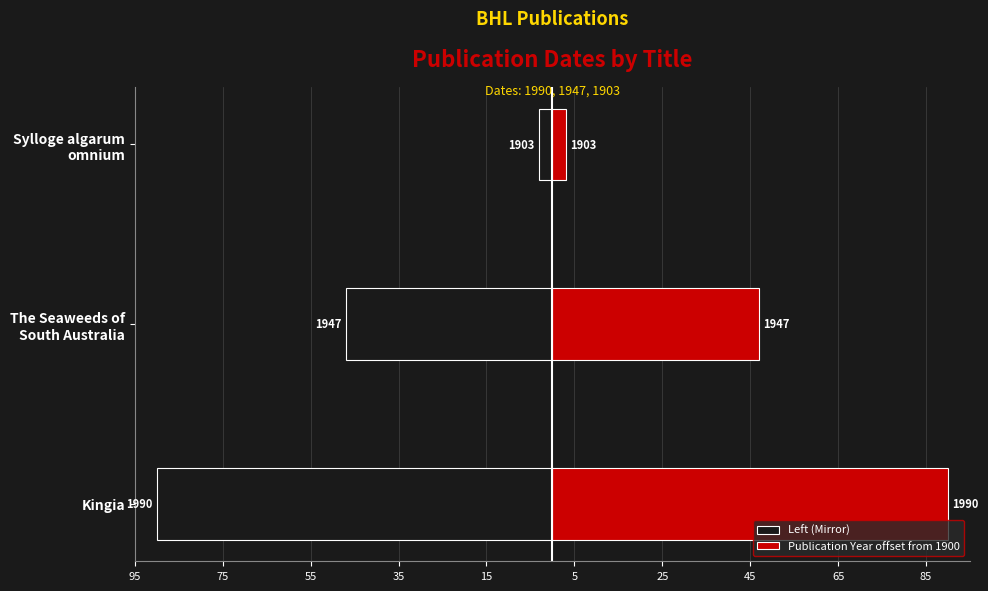

Which series has the largest range (max minus min)?

Left (Mirror)